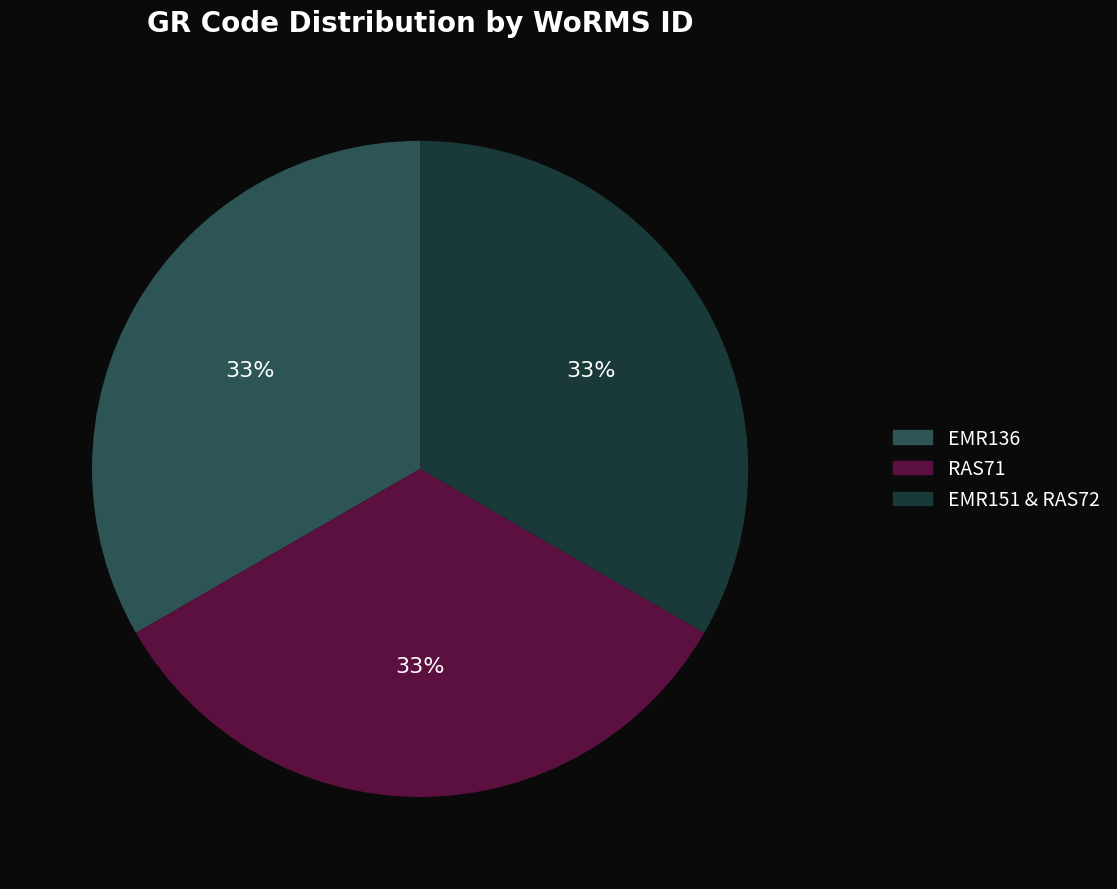

Count the number of slices in the pie.

3